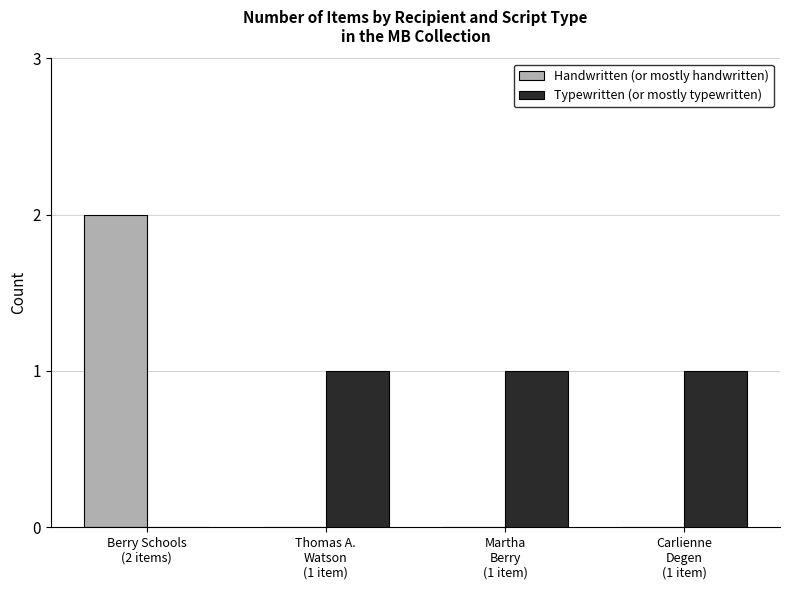

What is the sum of all Typewritten (or mostly typewritten) values?

3